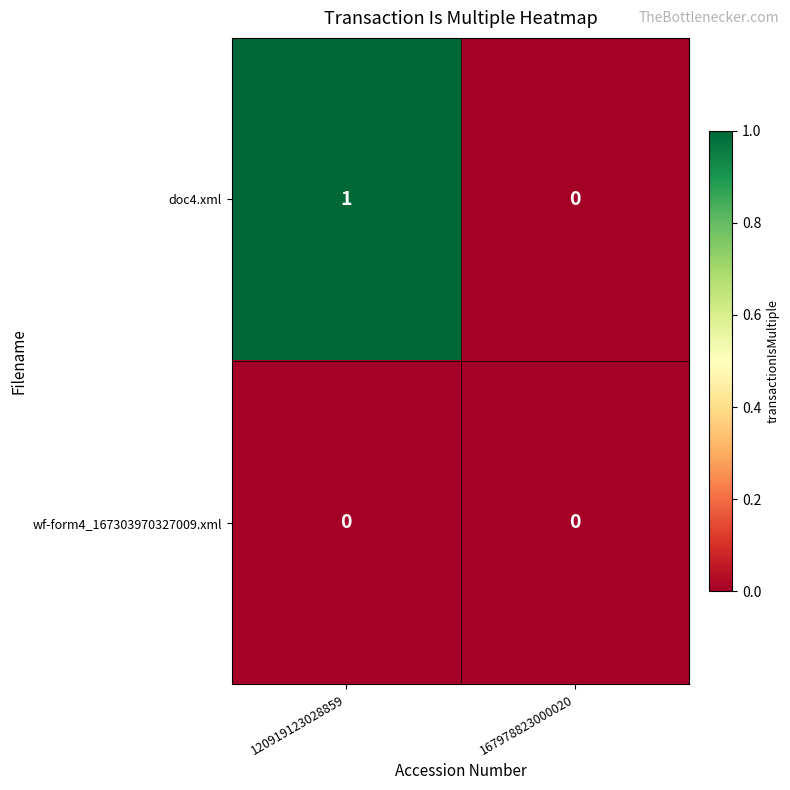

Count the number of data series in this chart.

2